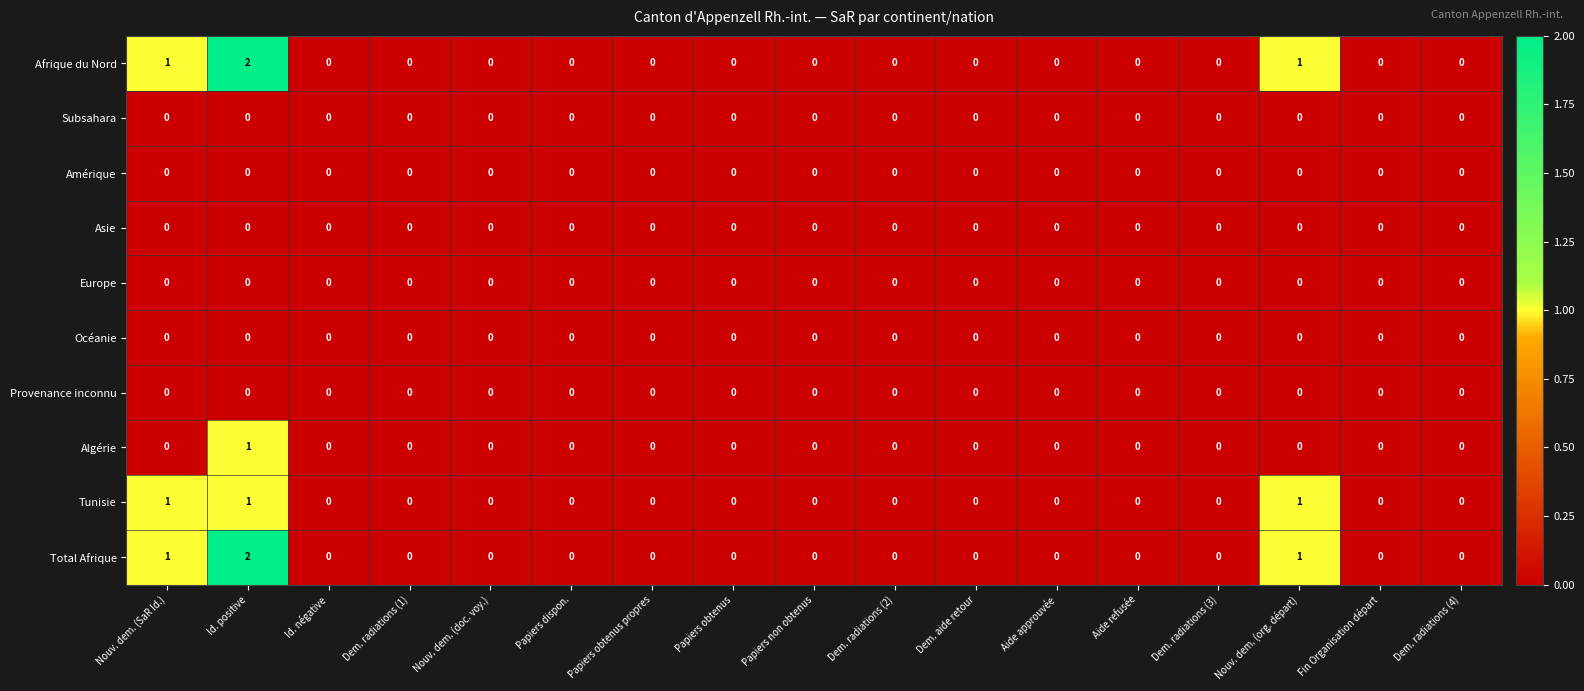

How many series are shown in this chart?

10